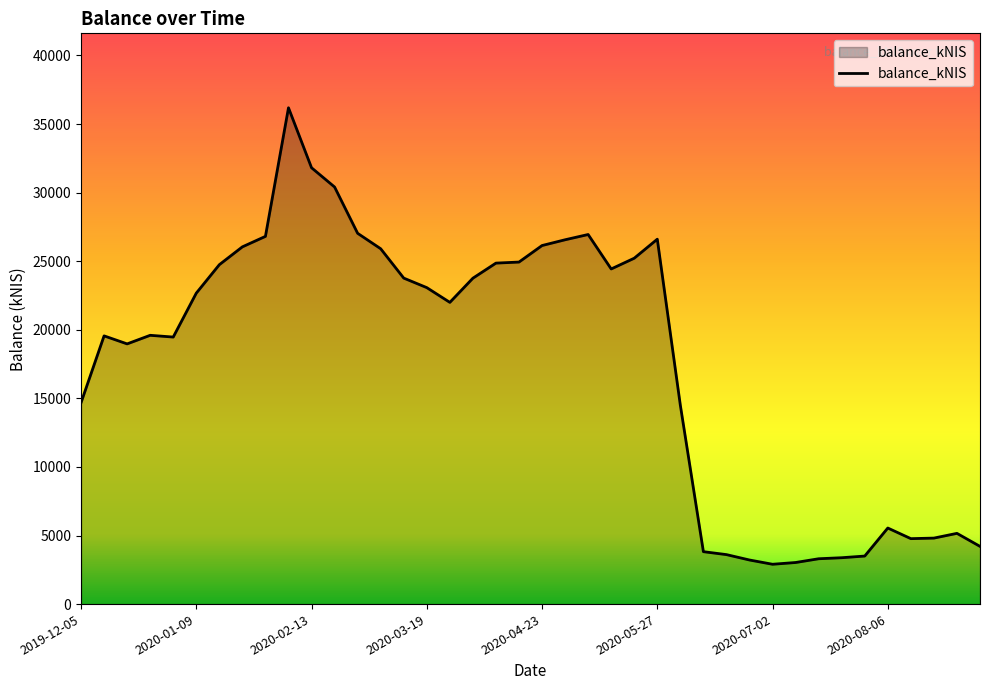

What is the greatest value displayed?

36182.7